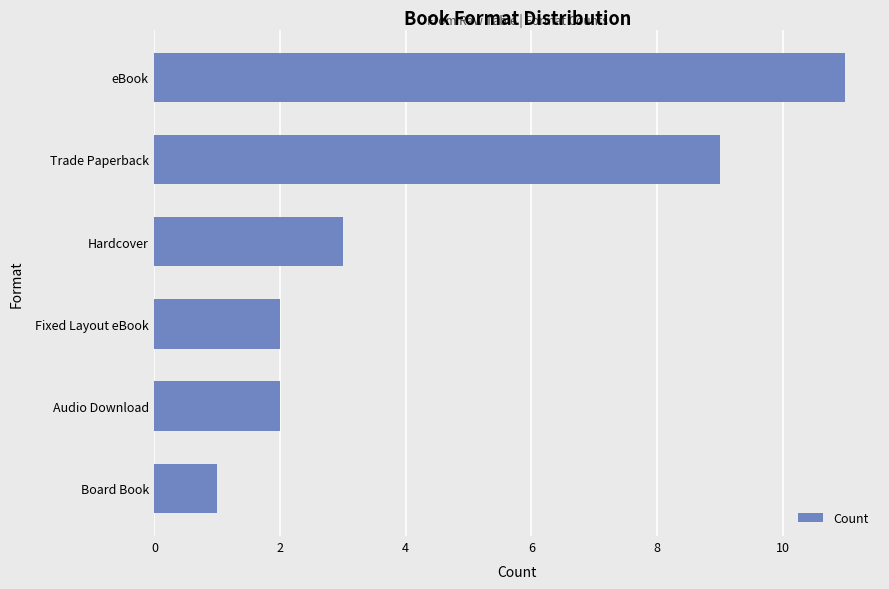

Reading bottom to top, list all the values displayed in this chart.

1	2	2	3	9	11